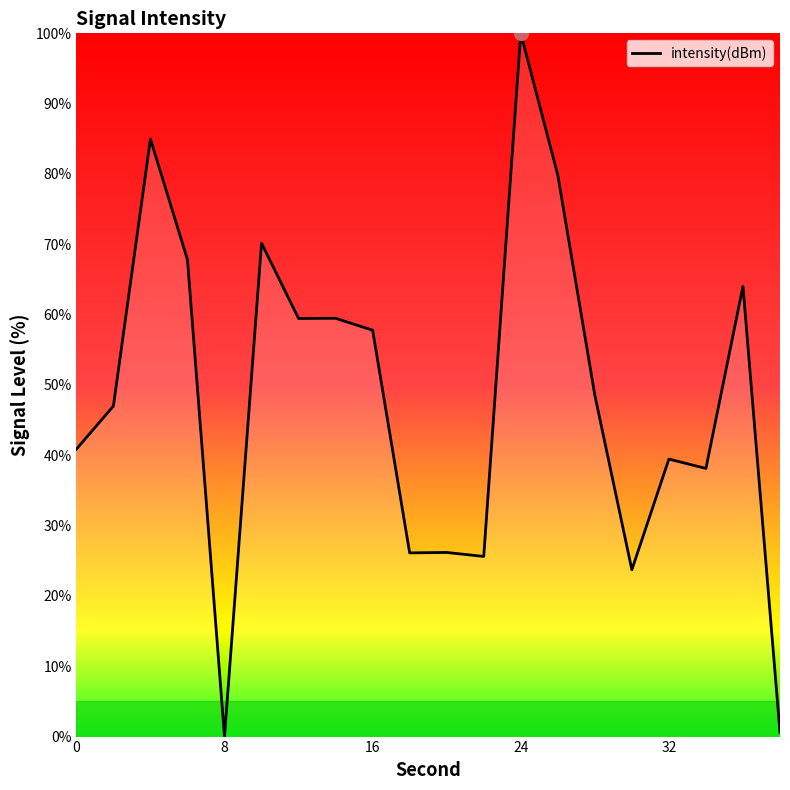

What is the greatest value displayed?

100.0